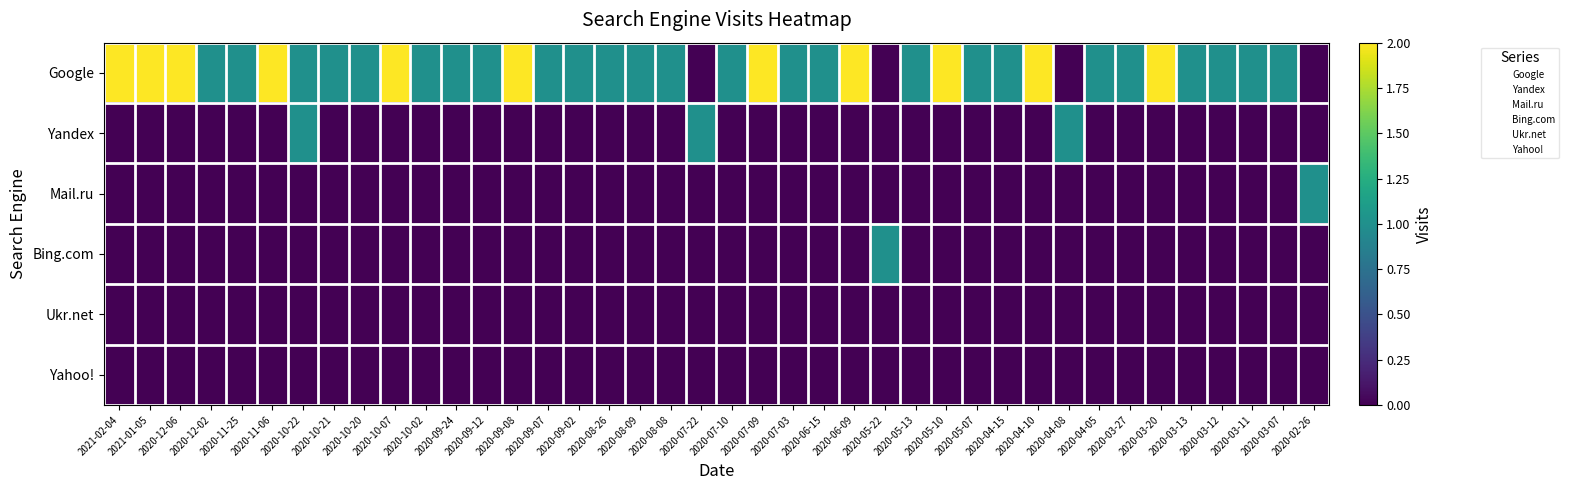

Which series has the widest spread of values?

Google